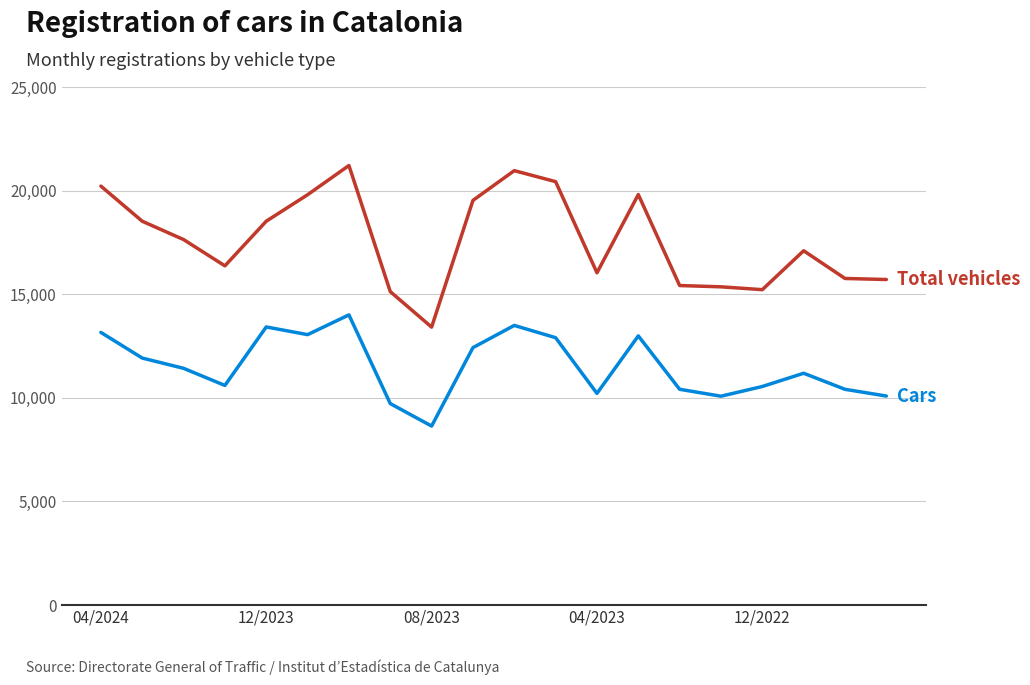

What is the maximum value shown in the chart?

21211